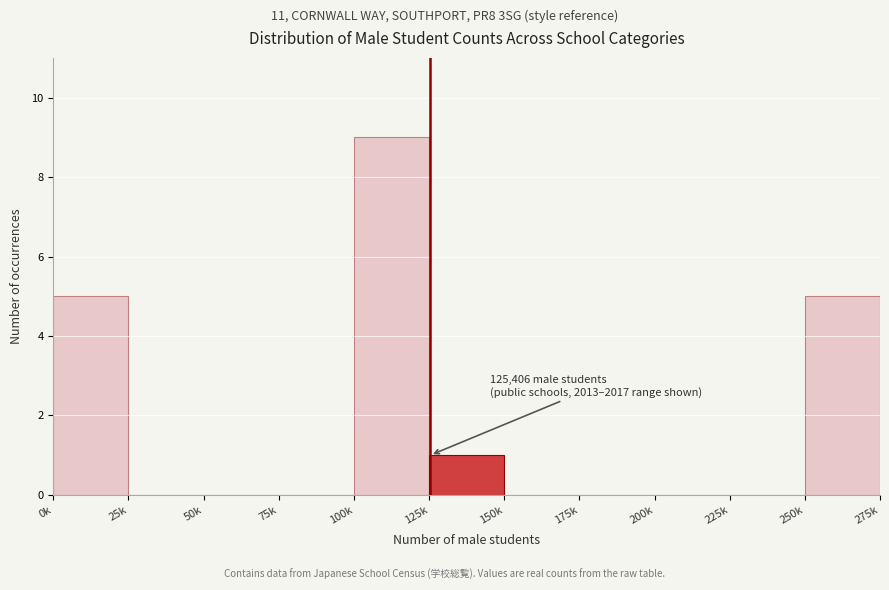

Reading left to right, transcribe all the data shown in this chart.

0k=5	25k=0	50k=0	75k=0	100k=9	125k=1	150k=0	175k=0	200k=0	225k=0	250k=5